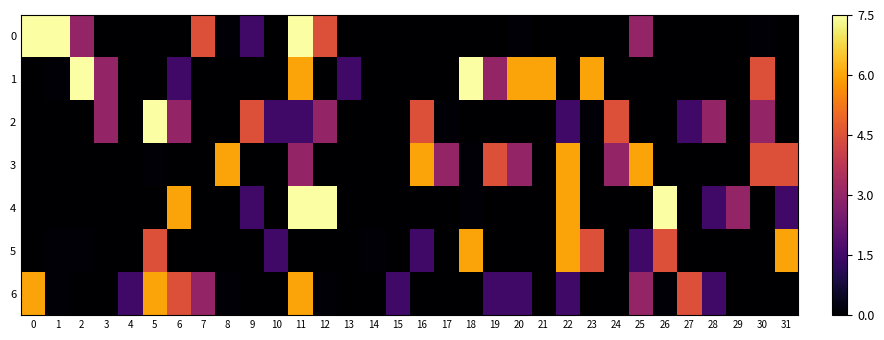

Reading right to left, list all the values displayed in this chart.

0: 31=0.0	30=0.1	29=0.0	28=0.0	27=0.0	26=0.0	25=3.0	24=0.0	23=0.0	22=0.0	21=0.0	20=0.1	19=0.0	18=0.0	17=0.0	16=0.0	15=0.0	14=0.0	13=0.0	12=4.5	11=7.5	10=0.0	9=1.5	8=0.1	7=4.5	6=0.0	5=0.0	4=0.0	3=0.0	2=3.0	1=7.5	0=7.5
1: 31=0.0	30=4.5	29=0.0	28=0.0	27=0.0	26=0.0	25=0.0	24=0.0	23=6.0	22=0.0	21=6.0	20=6.0	19=3.0	18=7.5	17=0.0	16=0.0	15=0.0	14=0.0	13=1.5	12=0.0	11=6.0	10=0.0	9=0.0	8=0.0	7=0.0	6=1.5	5=0.0	4=0.0	3=3.0	2=7.5	1=0.1	0=0.0
2: 31=0.0	30=3.0	29=0.0	28=3.0	27=1.5	26=0.0	25=0.0	24=4.5	23=0.1	22=1.5	21=0.0	20=0.0	19=0.0	18=0.0	17=0.1	16=4.5	15=0.0	14=0.0	13=0.0	12=3.0	11=1.5	10=1.5	9=4.5	8=0.0	7=0.0	6=3.0	5=7.5	4=0.0	3=3.0	2=0.0	1=0.0	0=0.0
3: 31=4.5	30=4.5	29=0.0	28=0.0	27=0.0	26=0.0	25=6.0	24=3.0	23=0.0	22=6.0	21=0.0	20=3.0	19=4.5	18=0.1	17=3.0	16=6.0	15=0.0	14=0.0	13=0.0	12=0.0	11=3.0	10=0.0	9=0.0	8=6.0	7=0.0	6=0.0	5=0.1	4=0.0	3=0.0	2=0.0	1=0.0	0=0.0
4: 31=1.5	30=0.0	29=3.0	28=1.5	27=0.0	26=7.5	25=0.0	24=0.0	23=0.0	22=6.0	21=0.0	20=0.0	19=0.0	18=0.1	17=0.0	16=0.0	15=0.0	14=0.0	13=0.0	12=7.5	11=7.5	10=0.0	9=1.5	8=0.0	7=0.0	6=6.0	5=0.0	4=0.0	3=0.0	2=0.0	1=0.0	0=0.0
5: 31=6.0	30=0.0	29=0.0	28=0.0	27=0.0	26=4.5	25=1.5	24=0.0	23=4.5	22=6.0	21=0.0	20=0.0	19=0.0	18=6.0	17=0.0	16=1.5	15=0.0	14=0.1	13=0.0	12=0.0	11=0.0	10=1.5	9=0.0	8=0.0	7=0.0	6=0.0	5=4.5	4=0.0	3=0.0	2=0.1	1=0.1	0=0.0
6: 31=0.0	30=0.0	29=0.0	28=1.5	27=4.5	26=0.1	25=3.0	24=0.0	23=0.0	22=1.5	21=0.0	20=1.5	19=1.5	18=0.0	17=0.0	16=0.0	15=1.5	14=0.0	13=0.0	12=0.1	11=6.0	10=0.0	9=0.0	8=0.1	7=3.0	6=4.5	5=6.0	4=1.5	3=0.0	2=0.0	1=0.1	0=6.0